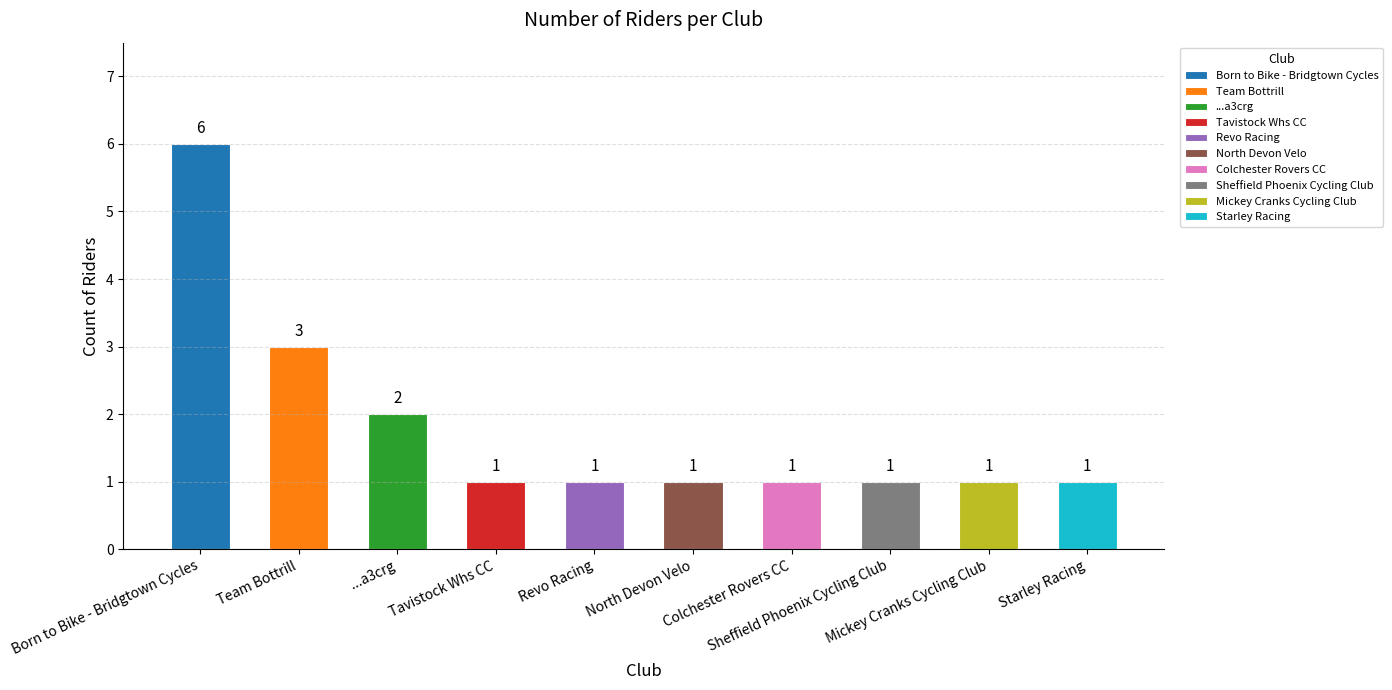

What is the greatest value displayed?

6